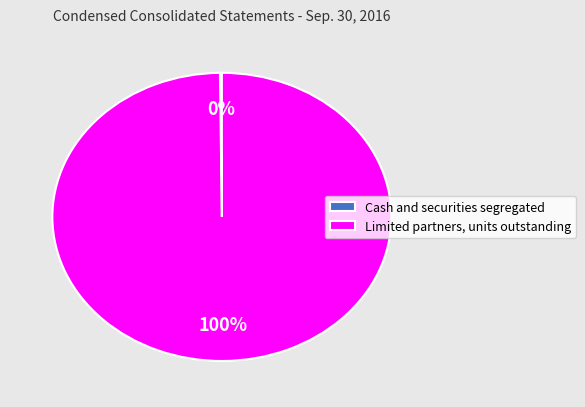

Is Limited partners, units outstanding the majority of the pie?

Yes